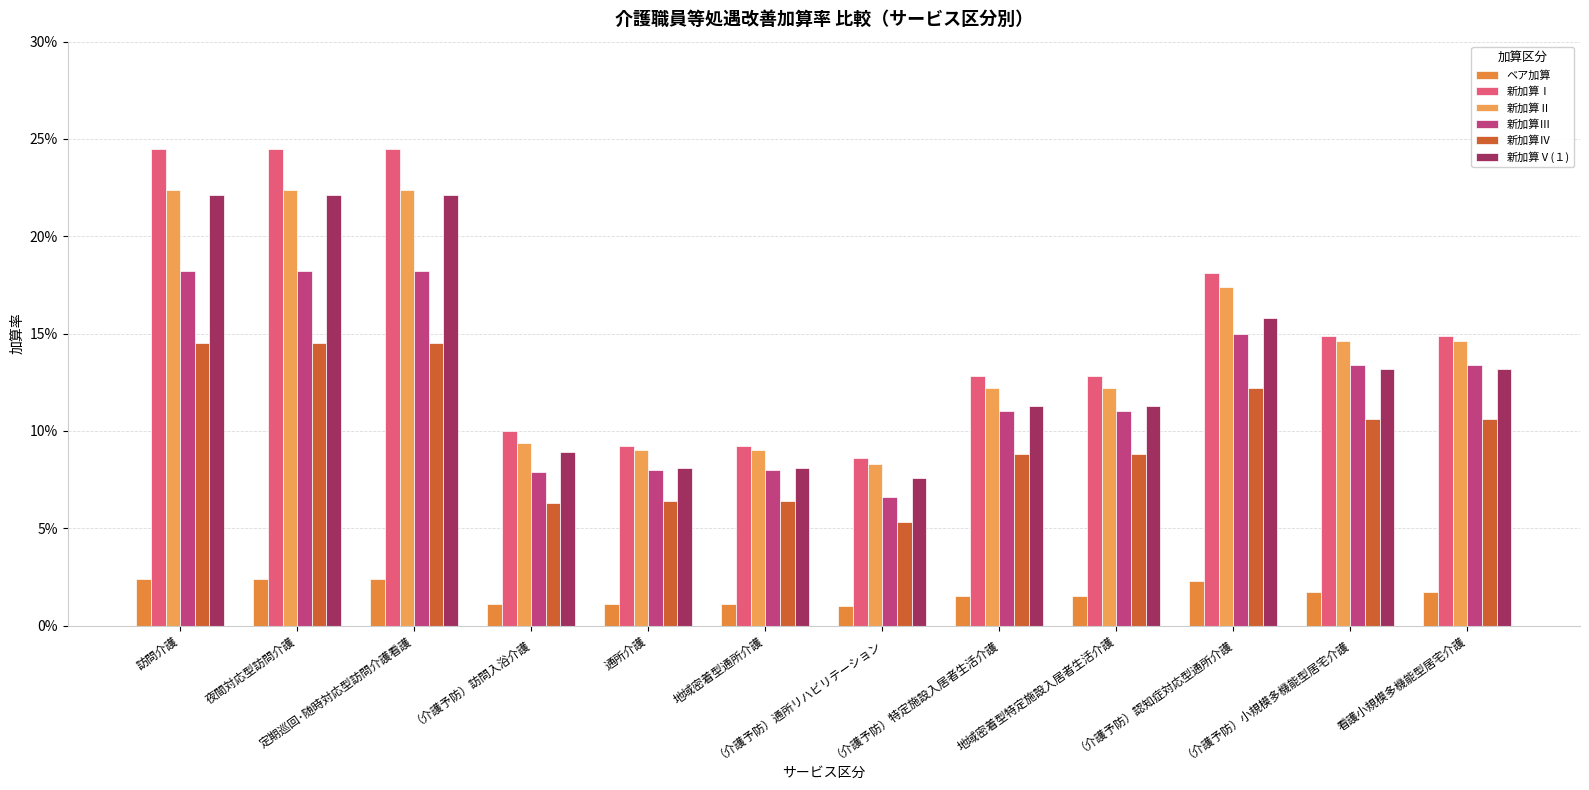

What is the sum of the 新加算Ⅰ values at 地域密着型特定施設入居者生活介護 and 看護小規模多機能型居宅介護?

0.3